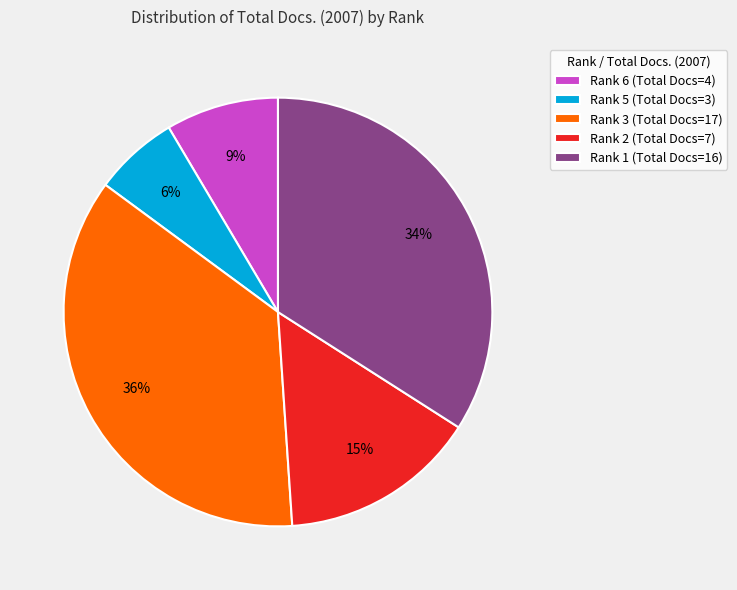

How many segments does this pie chart have?

5